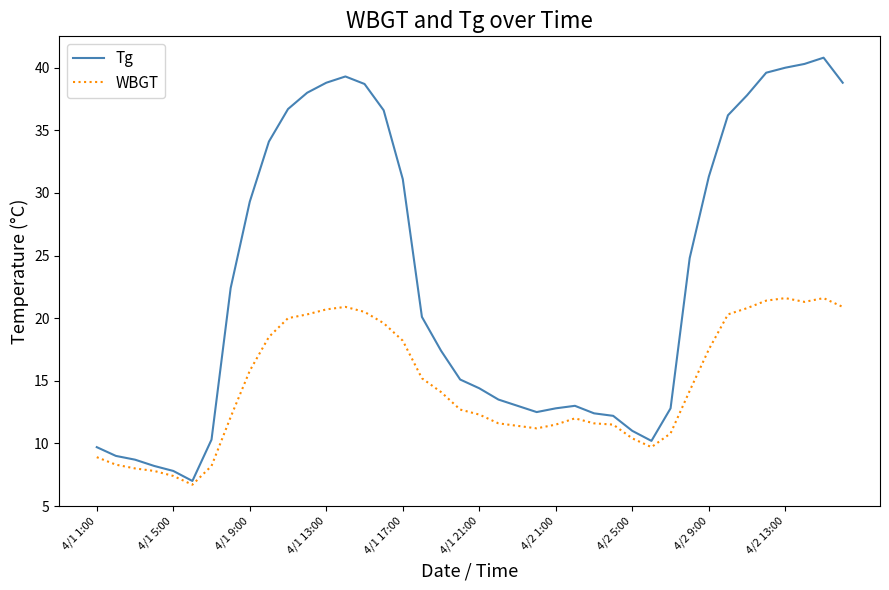

Which series has the widest spread of values?

Tg